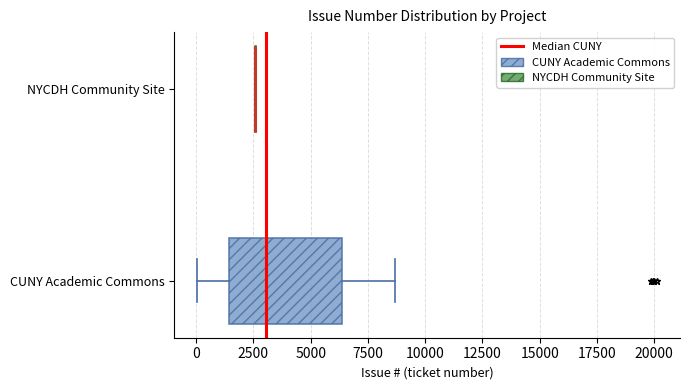

Reading bottom to top, read every box against the x-axis: the position of its median line, the range the box covers, and the ends of its whiskers. The values are not printed on the chart, so give them approximately, as read against the axis.

CUNY Academic Commons: median 3000, box 1500 to 6500, whiskers 0 to 8500
NYCDH Community Site: box collapsed to a line at 2500, whiskers 2500 to 2500